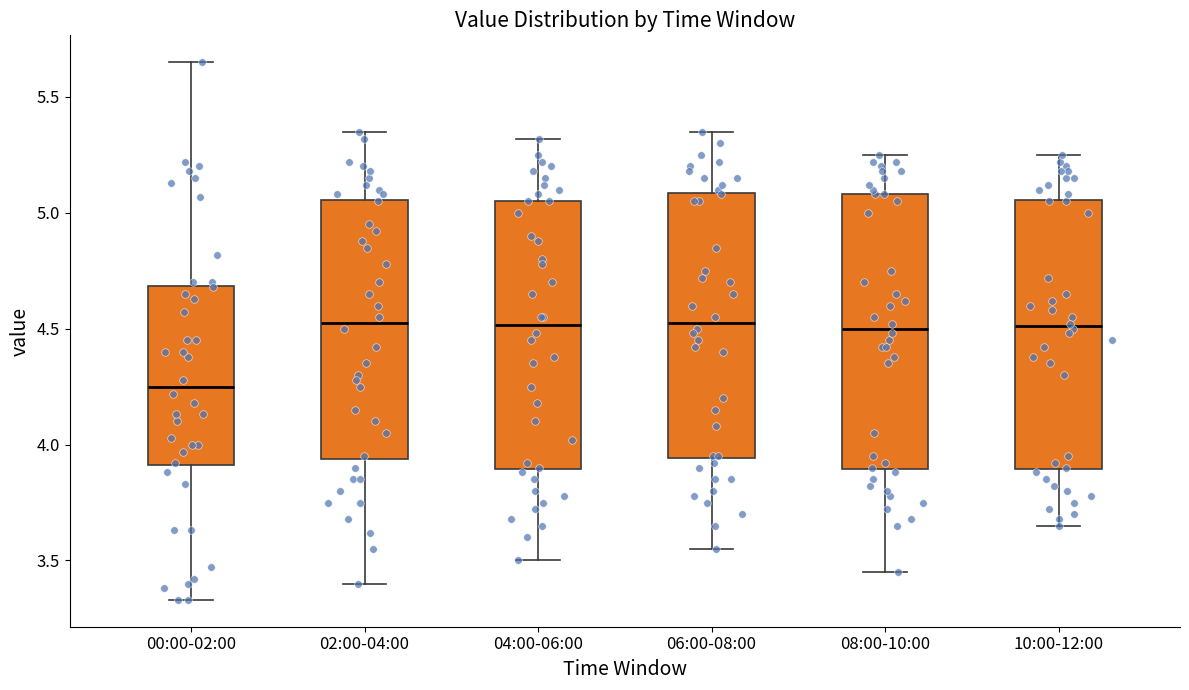

Reading left to right, read every box against the y-axis: the position of its median line, the range the box covers, and the ends of its whiskers. The values are not printed on the chart, so give them approximately, as read against the axis.

00:00-02:00: median 4.25, box 3.90 to 4.70, whiskers 3.35 to 5.65
02:00-04:00: median 4.55, box 3.95 to 5.05, whiskers 3.40 to 5.35
04:00-06:00: median 4.50, box 3.90 to 5.05, whiskers 3.50 to 5.30
06:00-08:00: median 4.55, box 3.95 to 5.10, whiskers 3.55 to 5.35
08:00-10:00: median 4.50, box 3.90 to 5.10, whiskers 3.45 to 5.25
10:00-12:00: median 4.50, box 3.90 to 5.05, whiskers 3.65 to 5.25